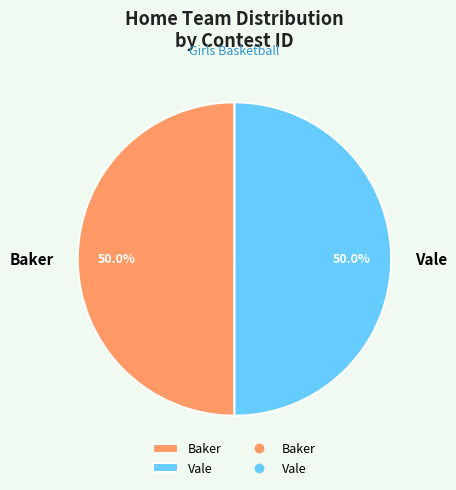

To the nearest percent, what is the average slice percentage?

50%